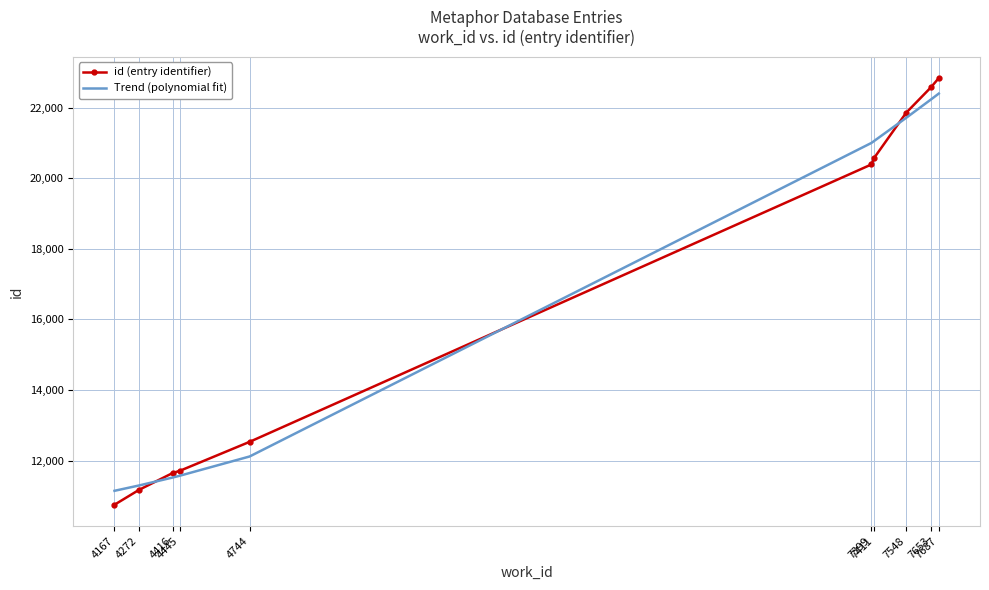

How many values in the Trend (polynomial fit) series are below 20996?

5